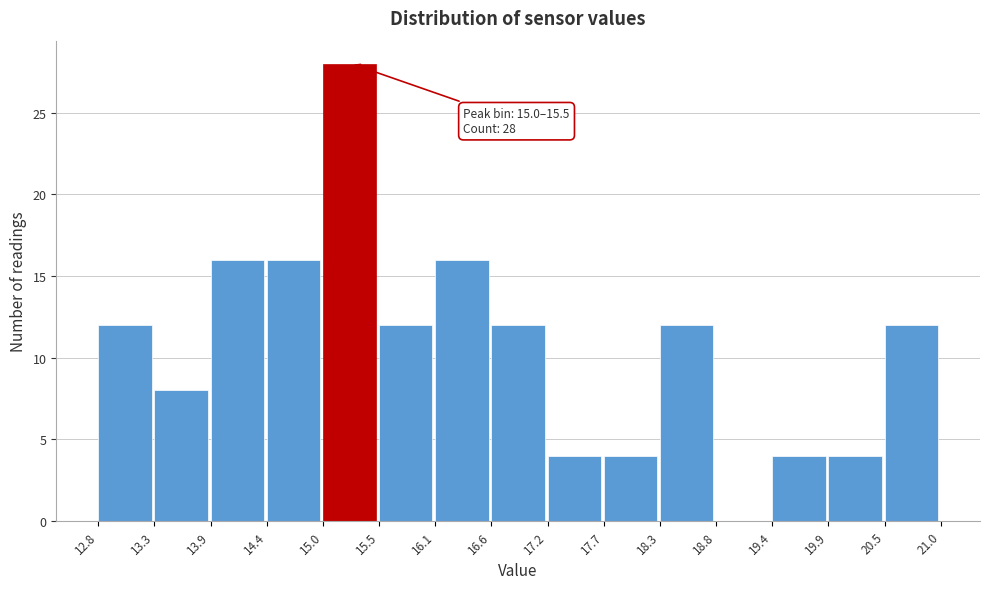

Which range on the x-axis has the tallest bar?

15.0 to 15.5